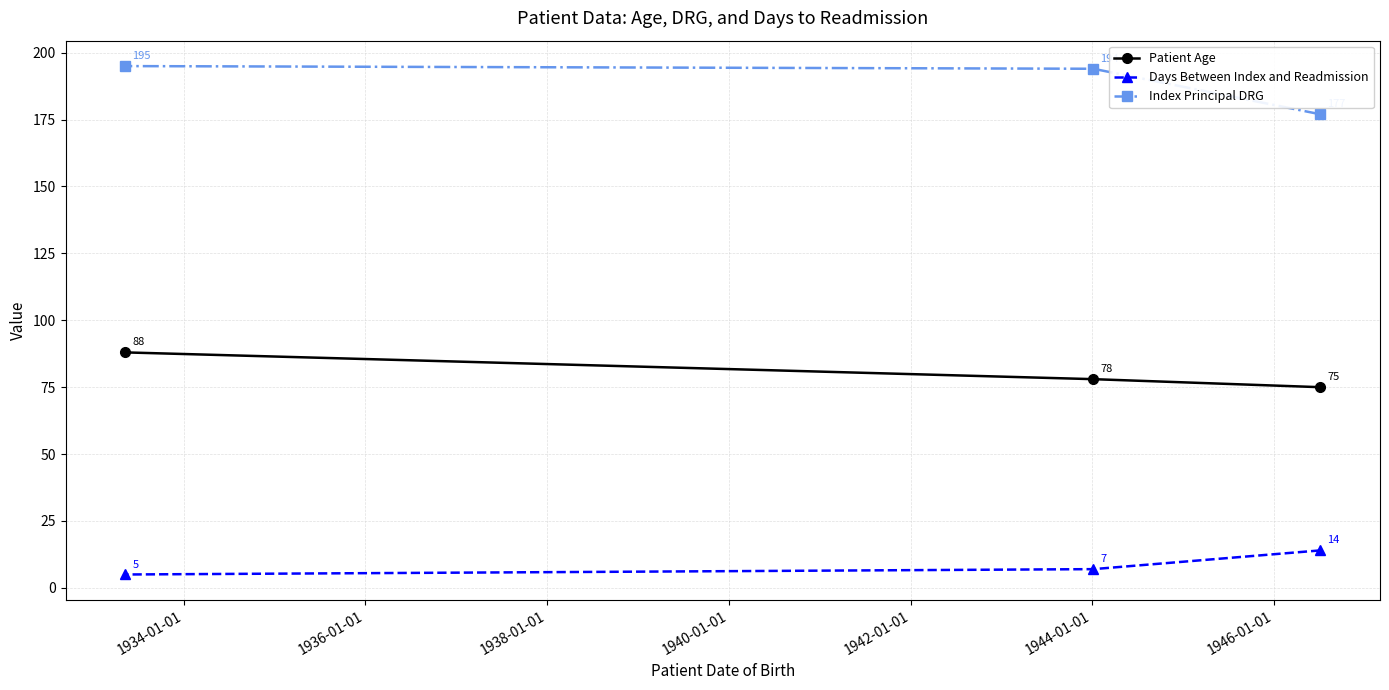

Which series has the widest spread of values?

Index Principal DRG